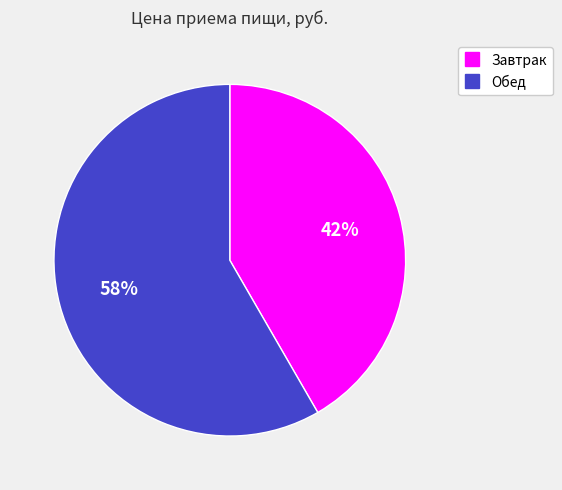

Which slice represents more than half of the pie?

Обед